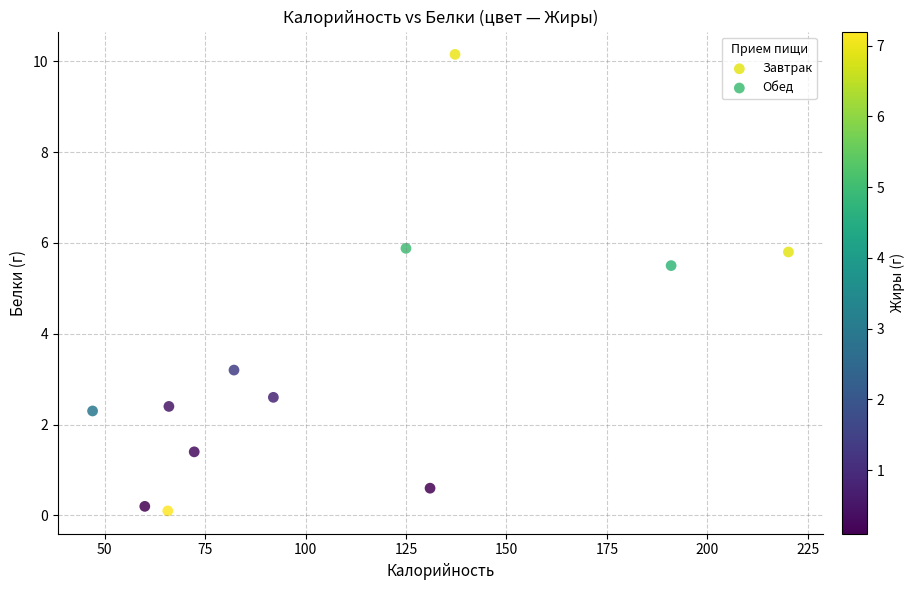

Which series reaches the maximum Y coordinate?

Обед